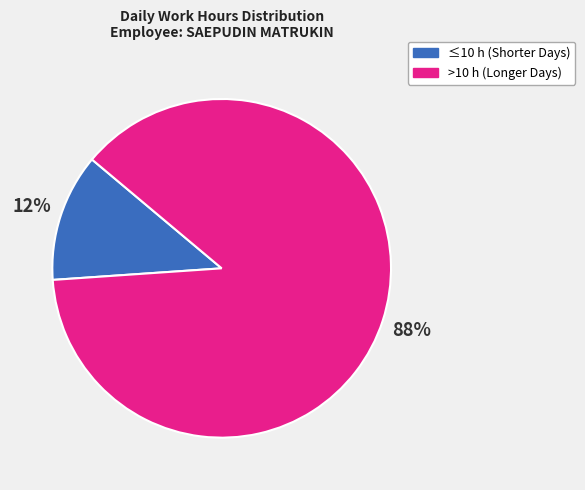

How many slices are in this pie chart?

2